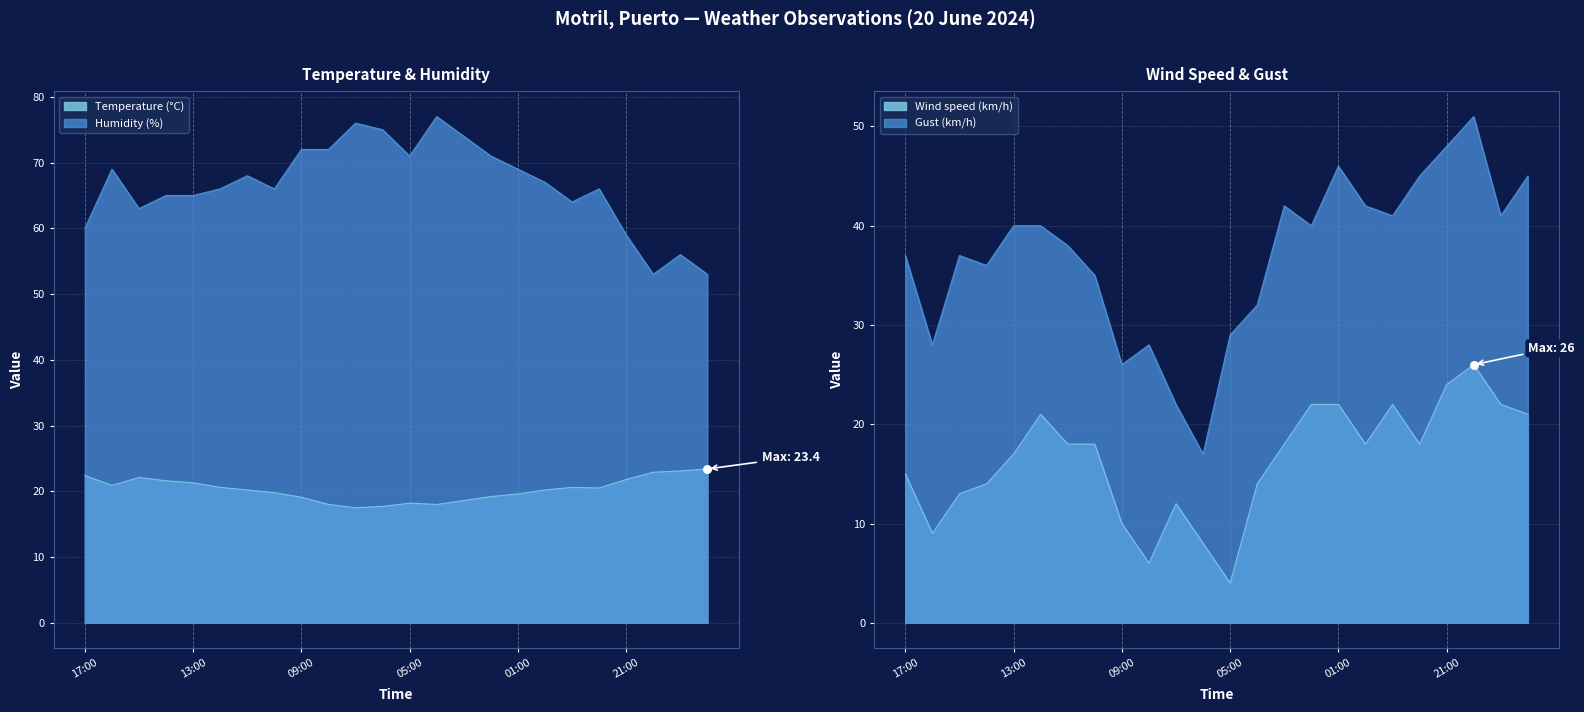

At how many categories does at least one series exceed 75?

2